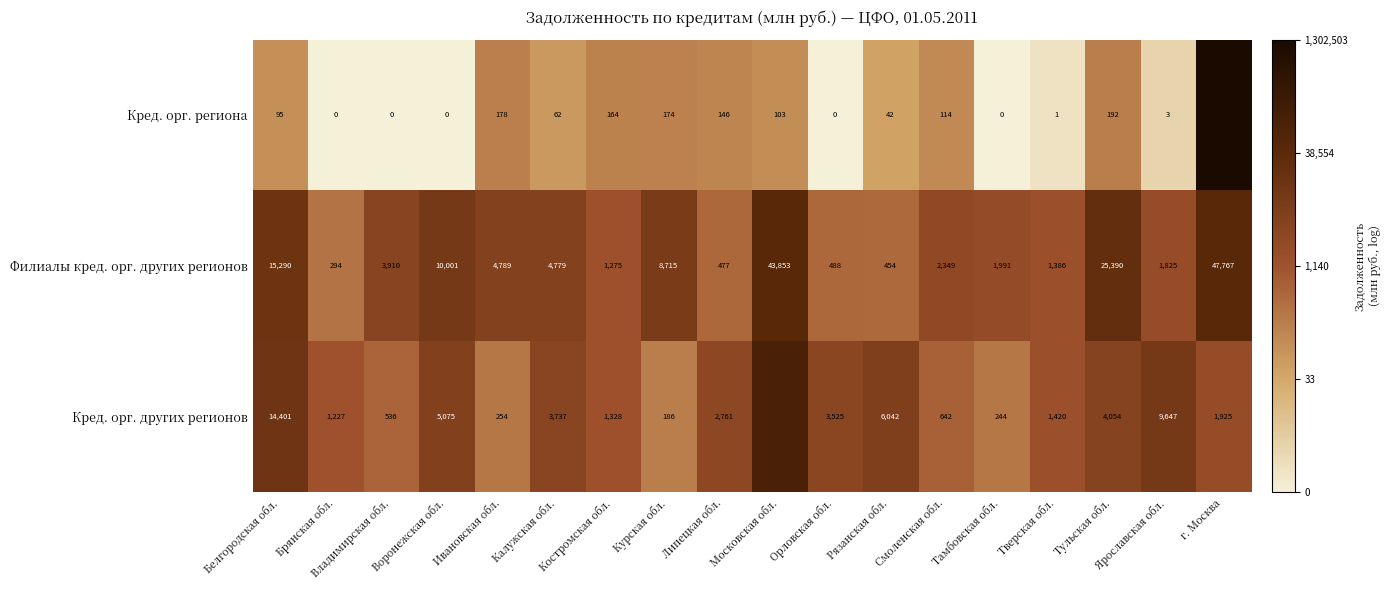

Rank the series at Орловская обл. from lowest to highest value.

Кред. орг. региона, Филиалы кред. орг. других регионов, Кред. орг. других регионов